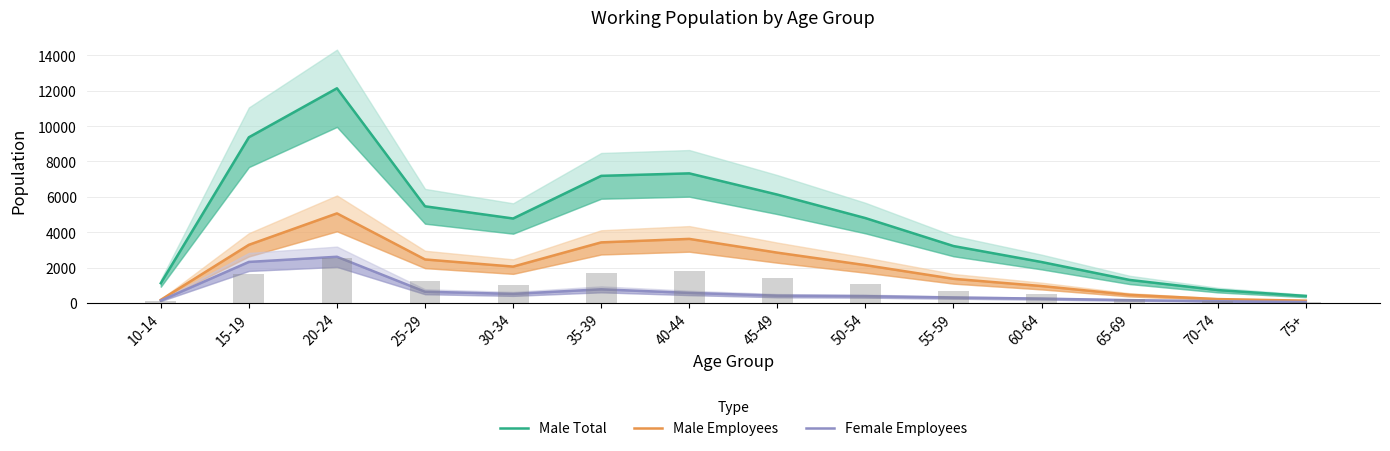

What are all the series names shown in the legend?

Male Total, Male Employees, Female Employees